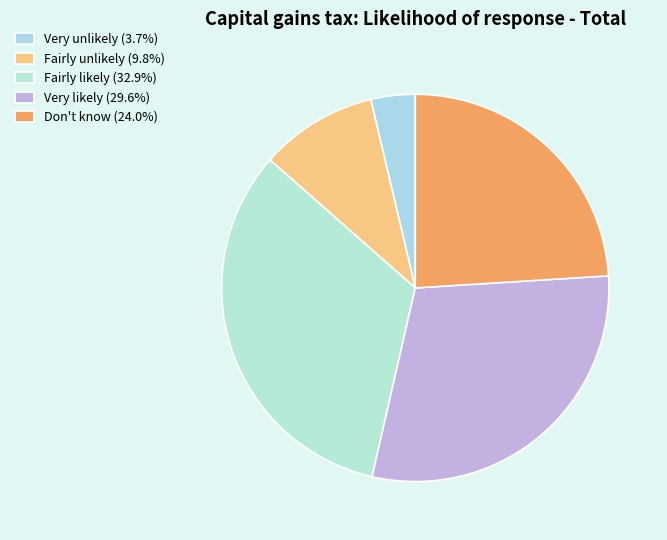

Is it true that Fairly likely is 33% of the pie?

True